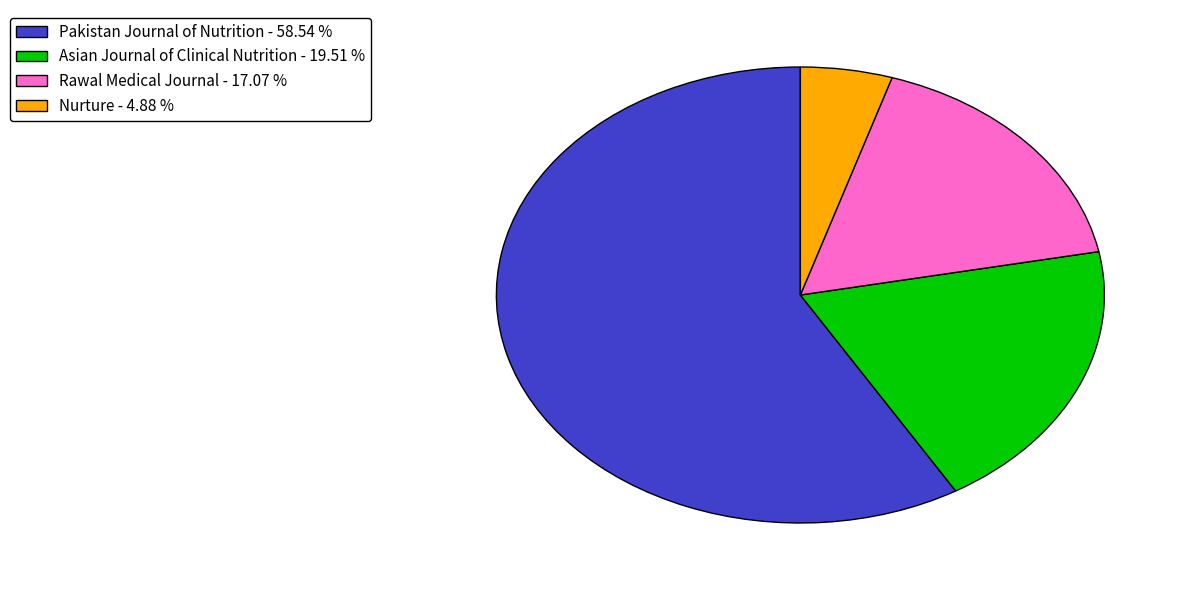

Rank the categories by value from lowest to highest.

Nurture, Rawal Medical Journal, Asian Journal of Clinical Nutrition, Pakistan Journal of Nutrition